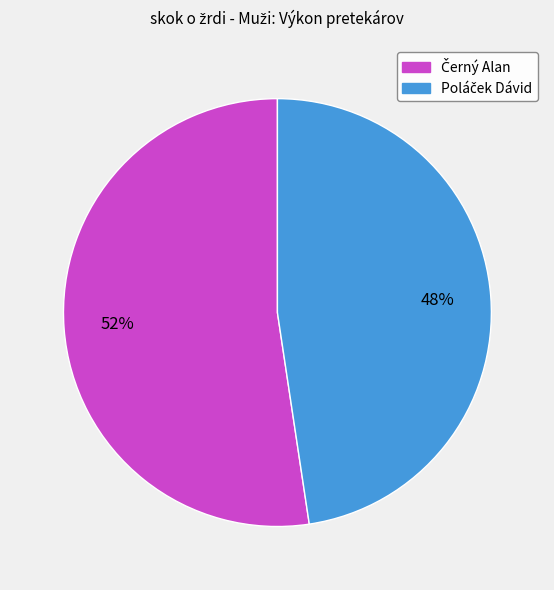

To the nearest percent, what is the average slice percentage?

50%